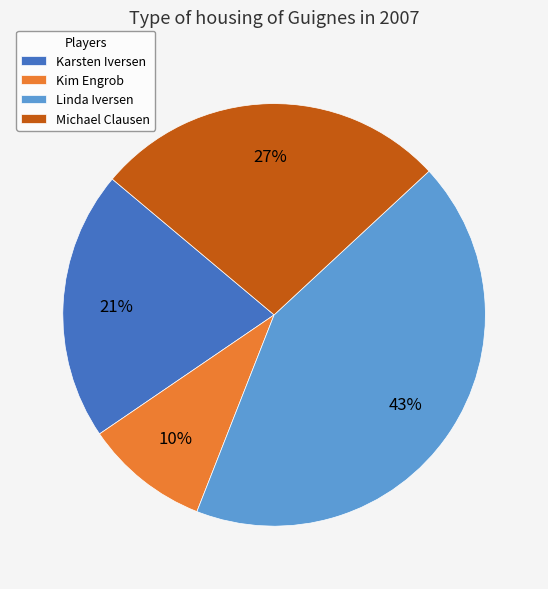

What is the ratio of the value at Karsten Iversen to the value at Linda Iversen?

0.5